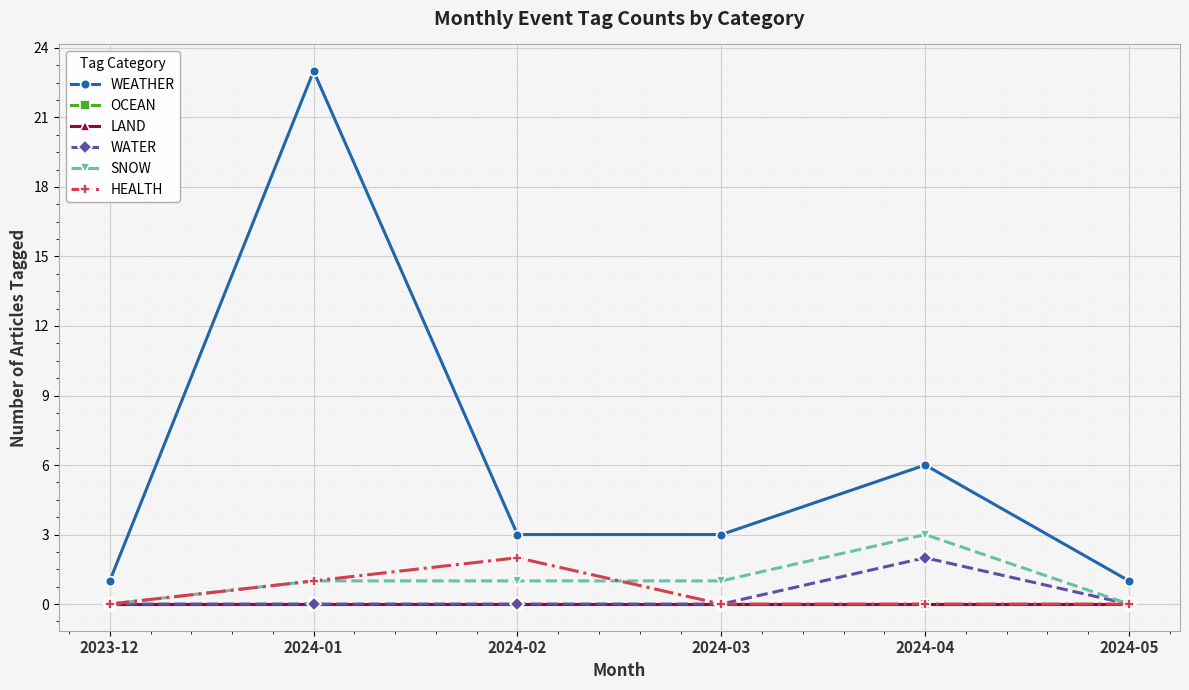

Between 2023-12 and 2024-03, which series saw the biggest shift?

WEATHER